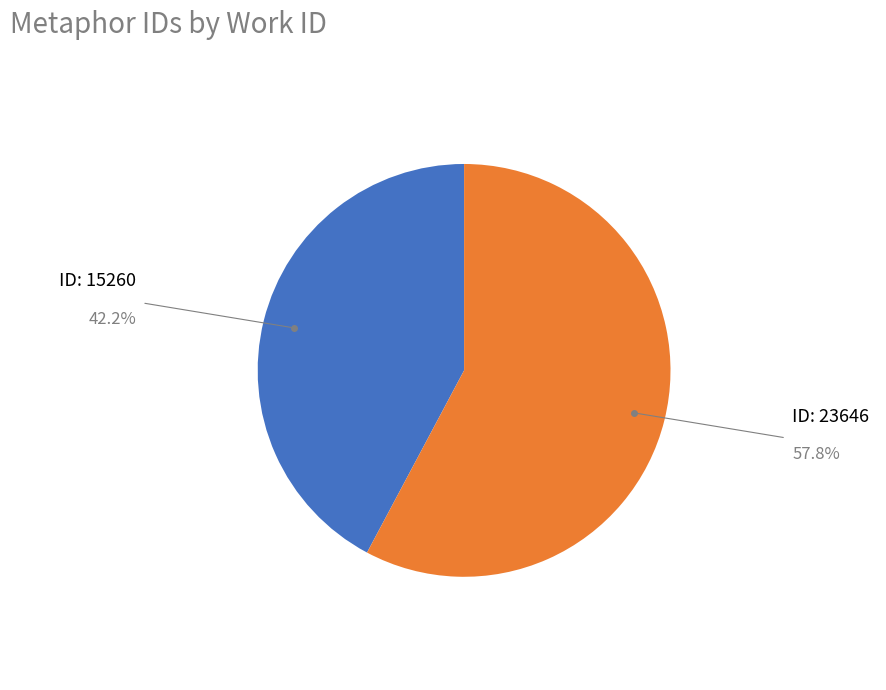

Is there any slice that represents more than half of the pie?

Yes